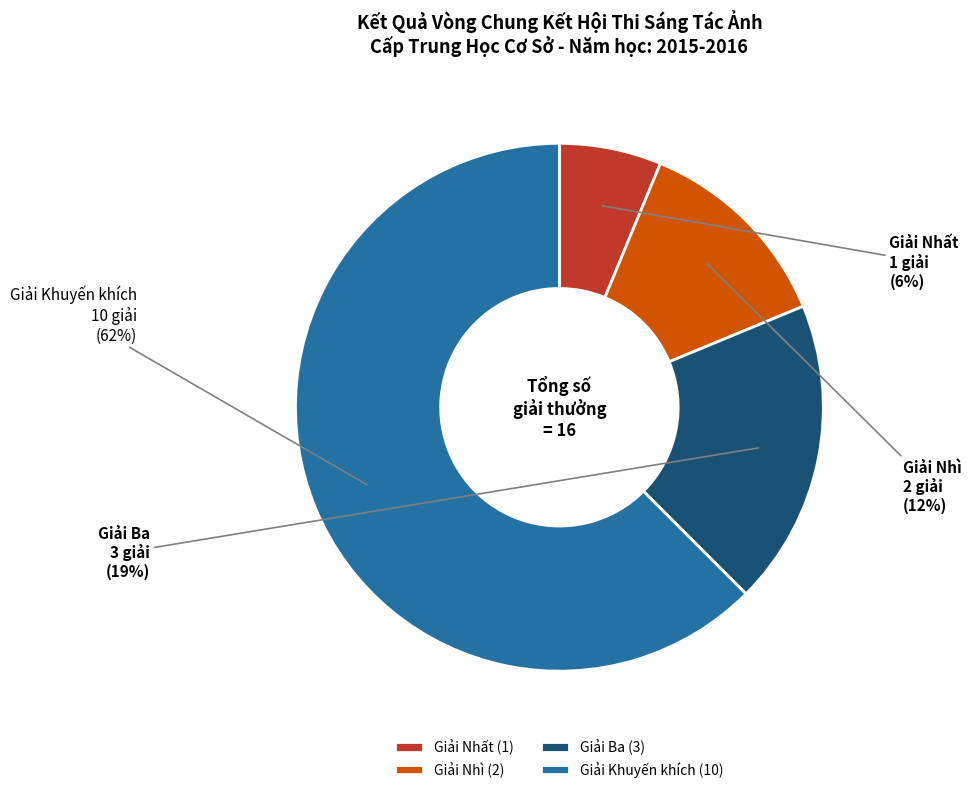

Combined, do Giải Ba and Giải Nhất account for over 50%?

No